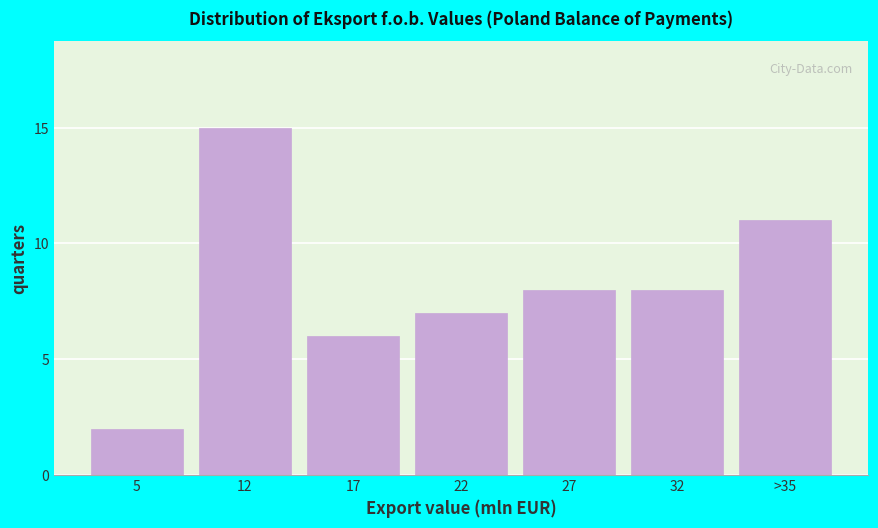

Reading right to left, what are all the values shown in this chart?

11	8	8	7	6	15	2